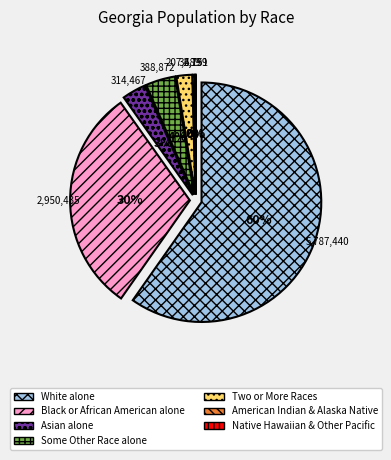

To the nearest percent, what is the average slice percentage?

14%